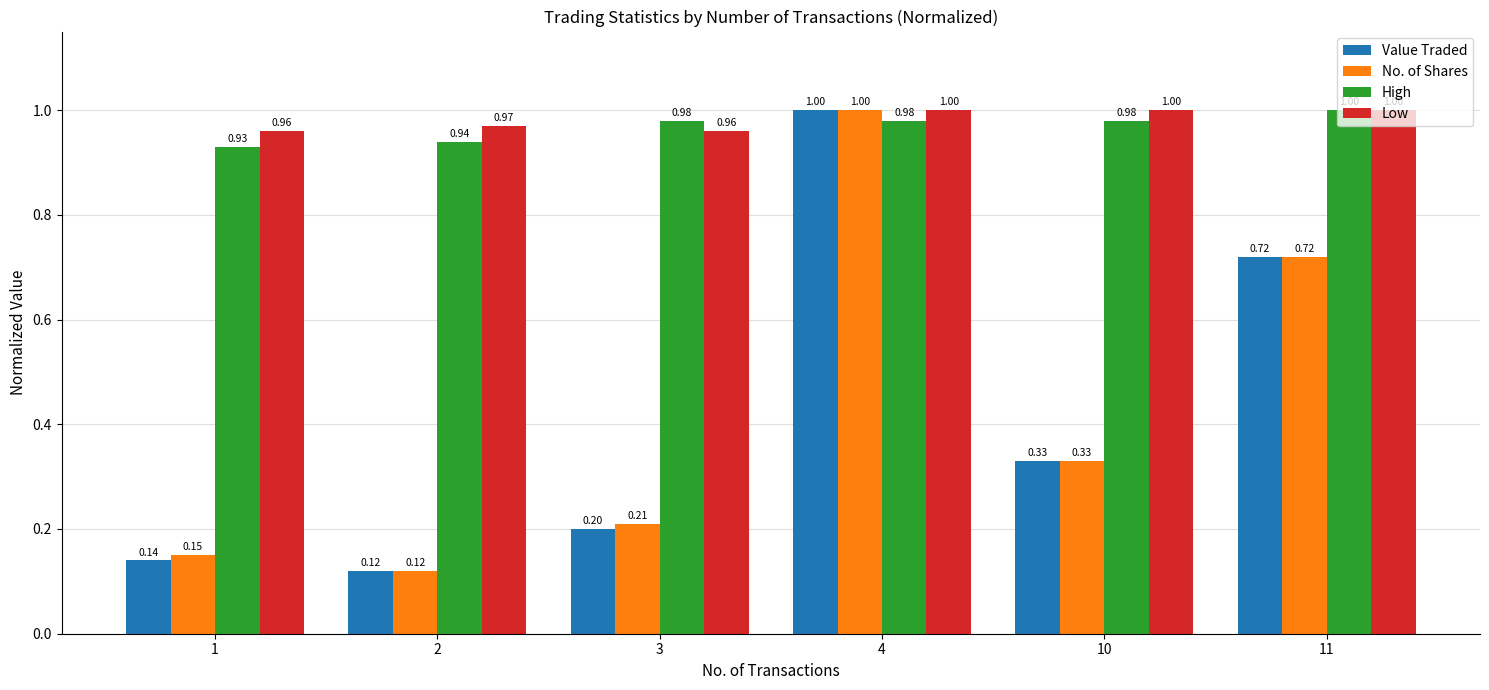

At which label is No. of Shares closest to 0?

2